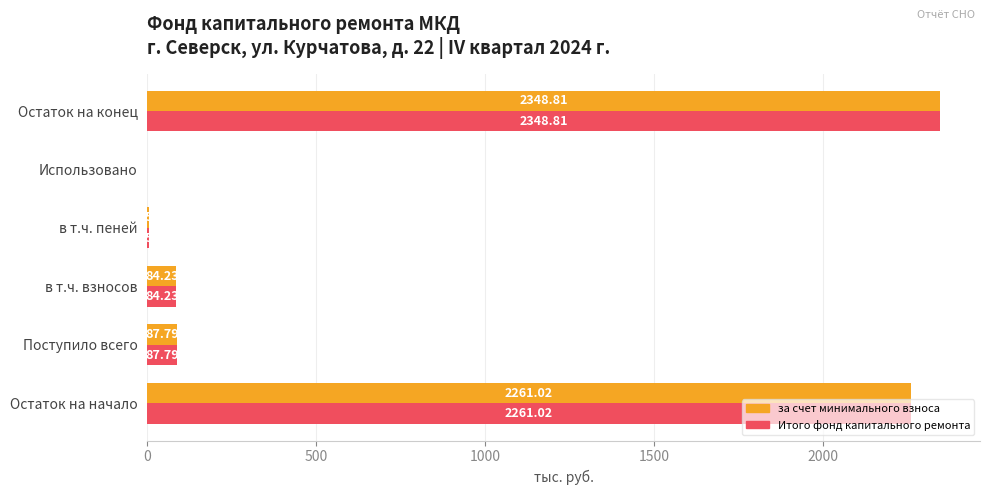

What is the sum of the за счет минимального взноса values at Поступило всего and в т.ч. пеней?

91.4